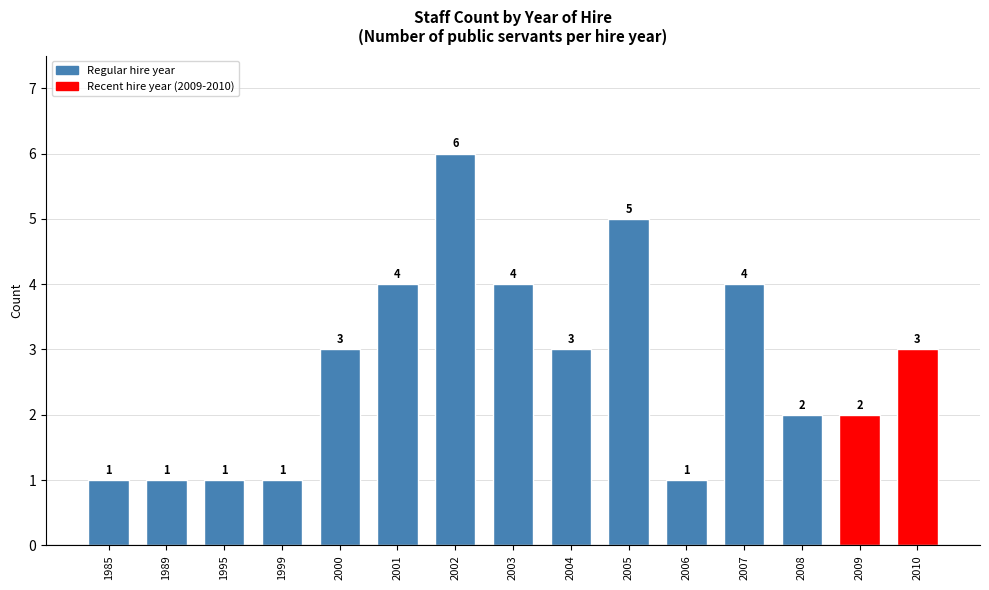

What is the greatest value displayed?

6